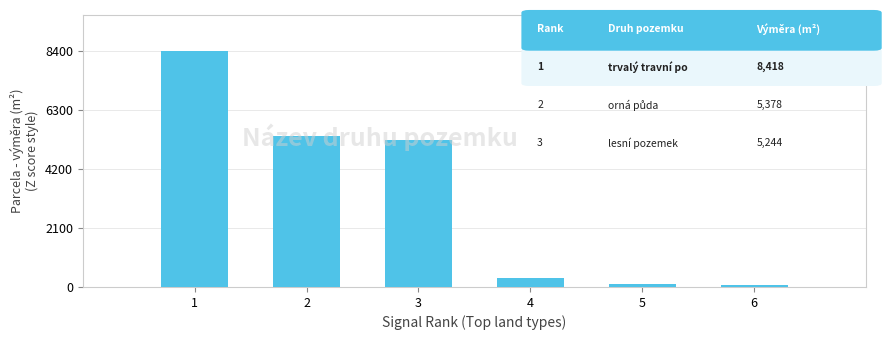

Where does the data first go above 5244?

1